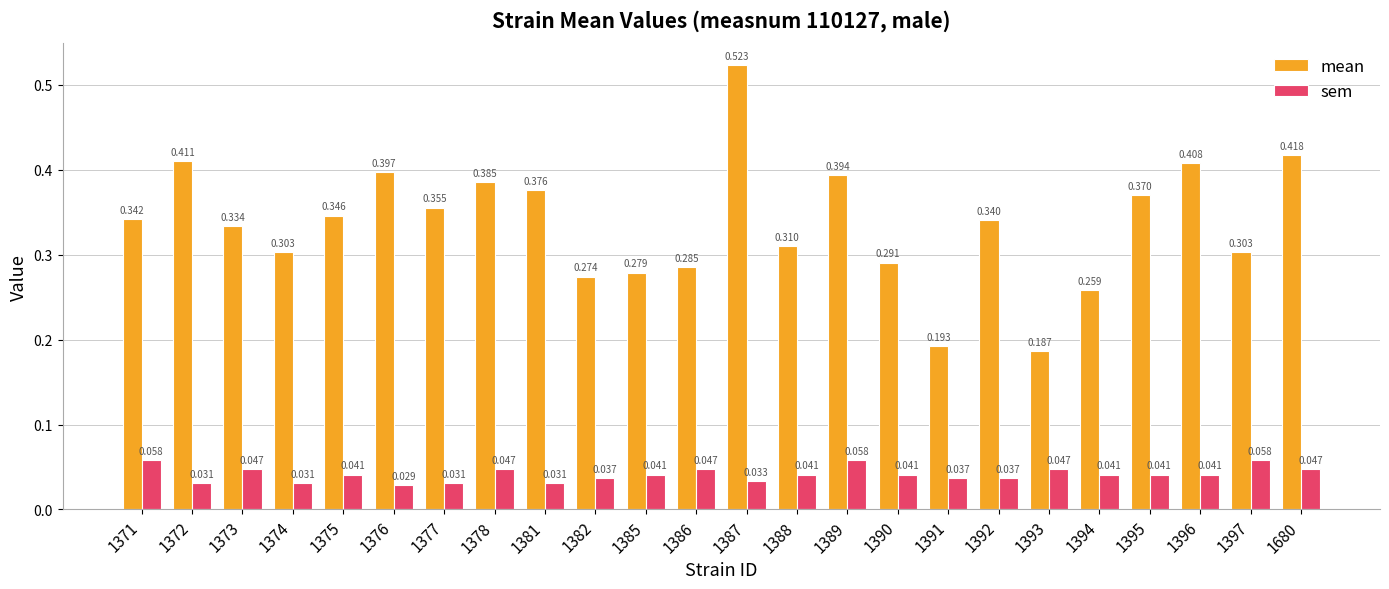

Between 1386 and 1395, which series saw the biggest shift?

mean